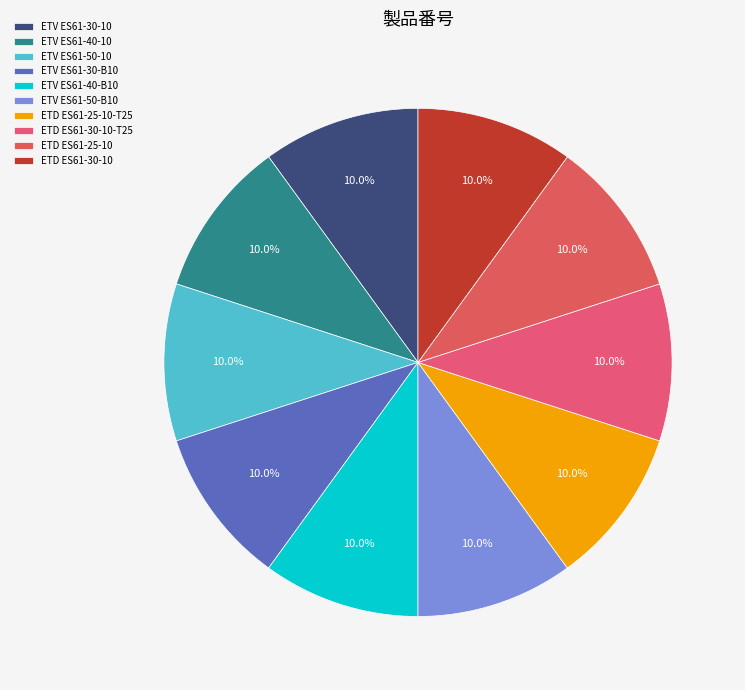

Rank the categories by value from lowest to highest.

ETV ES61-30-10, ETV ES61-40-10, ETV ES61-50-10, ETV ES61-30-B10, ETV ES61-40-B10, ETV ES61-50-B10, ETD ES61-25-10-T25, ETD ES61-30-10-T25, ETD ES61-25-10, ETD ES61-30-10